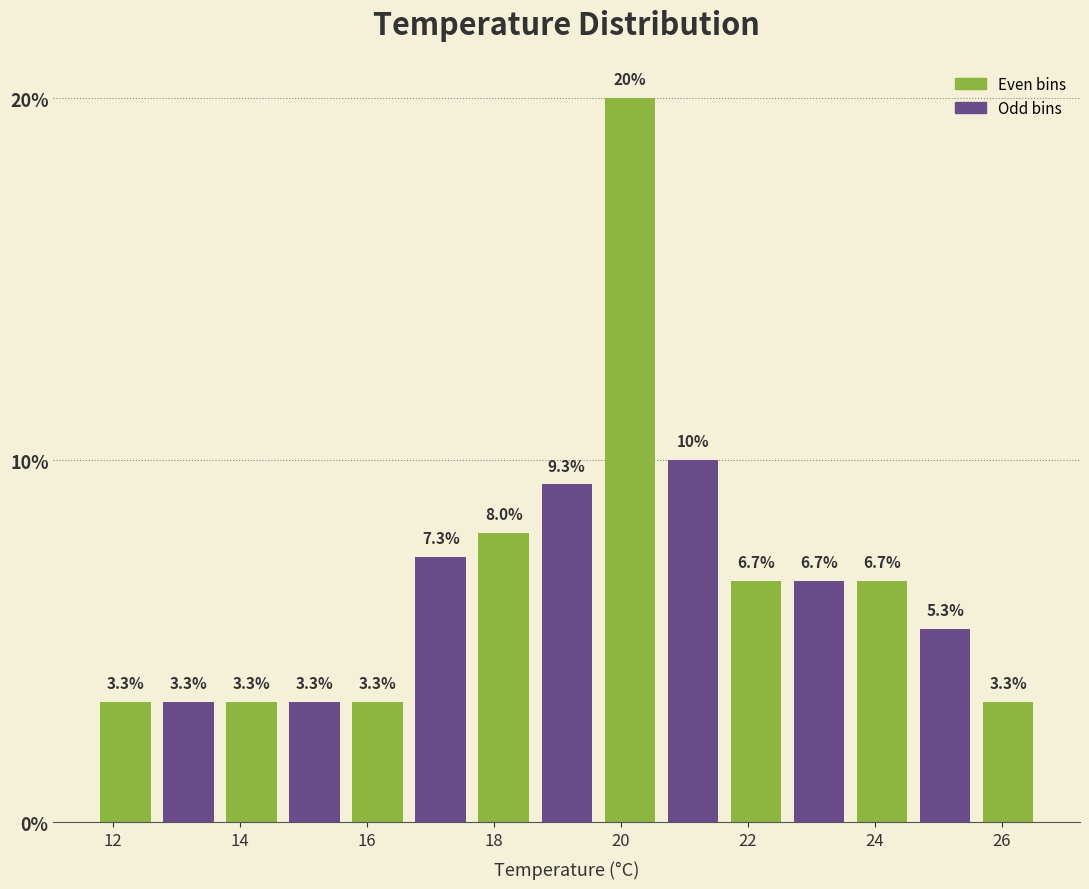

How tall is the bar that spans 25.6 to 26.6 on the x-axis? The bar edges are not printed on the chart, so give them approximately, as read against the axis.

3.3